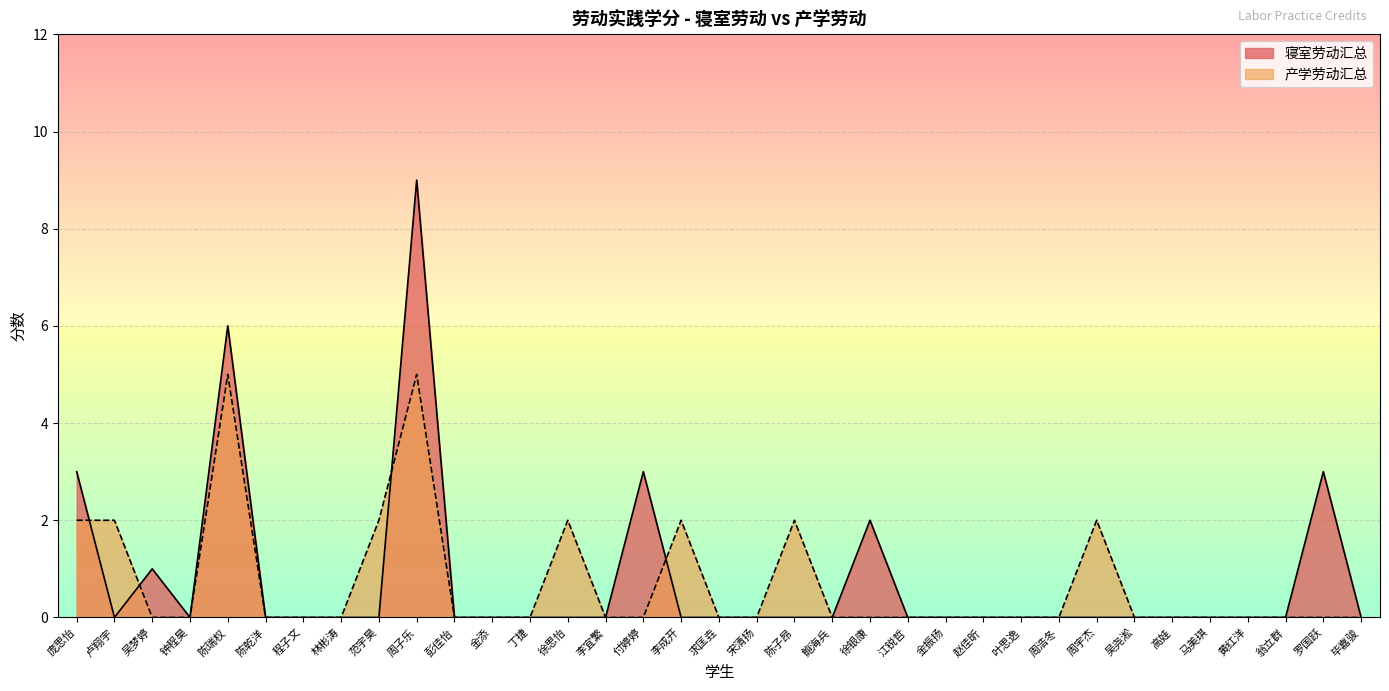

True or false: 产学劳动汇总 has a value of 3 at 鲍海兵.

False